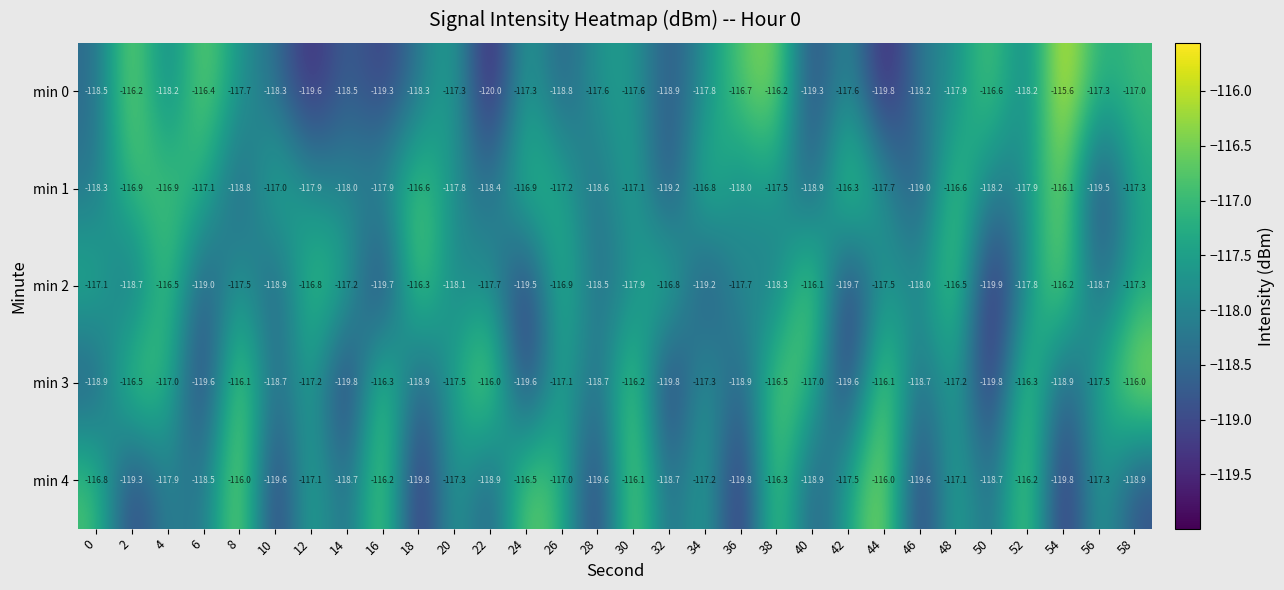

How many series are shown in this chart?

5